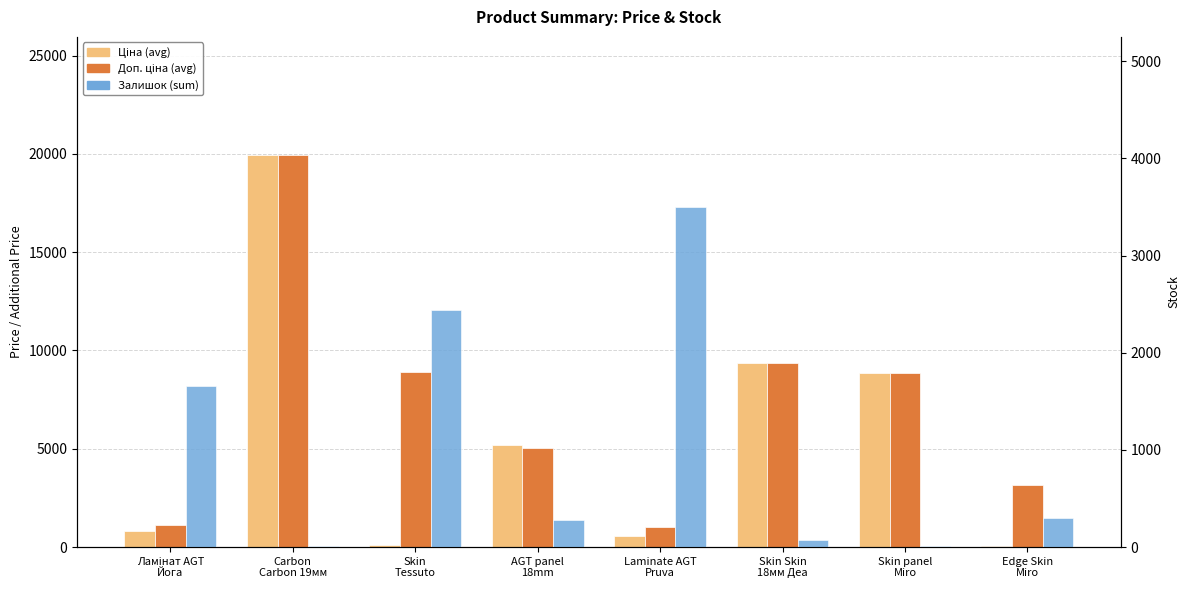

Rank the series by their maximum value, from highest to lowest.

Ціна (avg), Доп. ціна (avg), Залишок (sum)